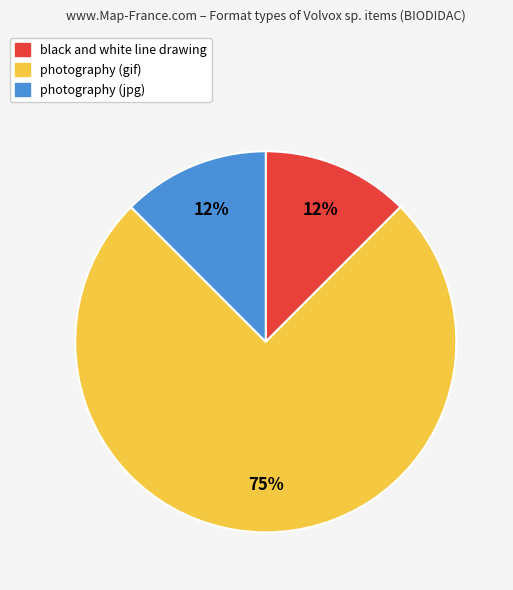

Is there a majority slice in this chart?

Yes